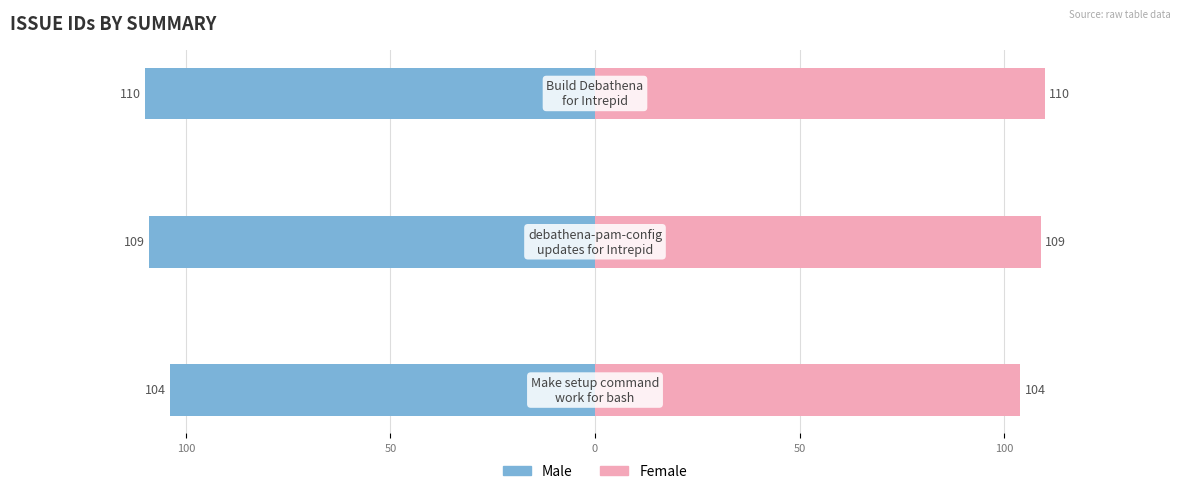

What is the minimum value for Female?

104